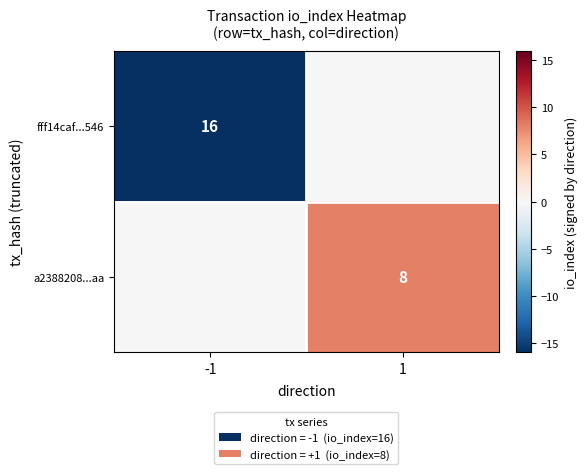

The a2388208...aa series shows 13 at 1. True or false?

False